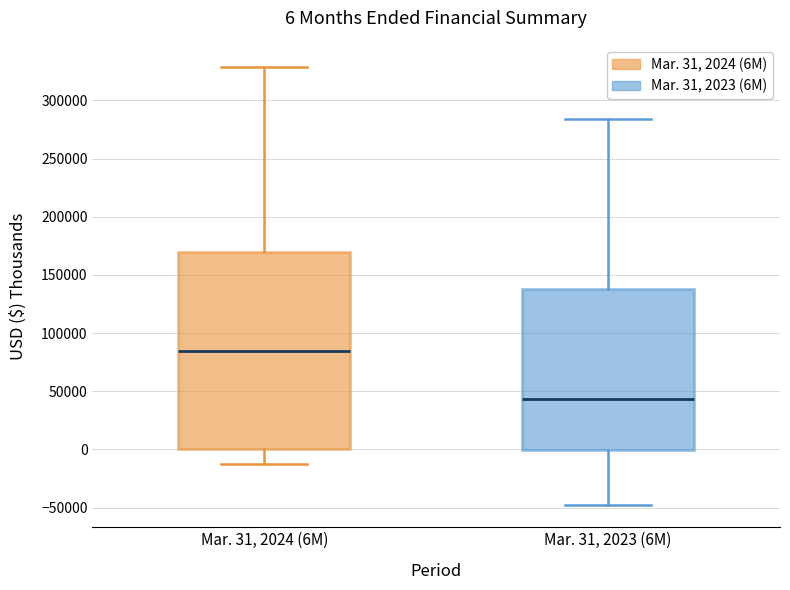

Which box's median line is the lowest?

Mar. 31, 2023 (6M)